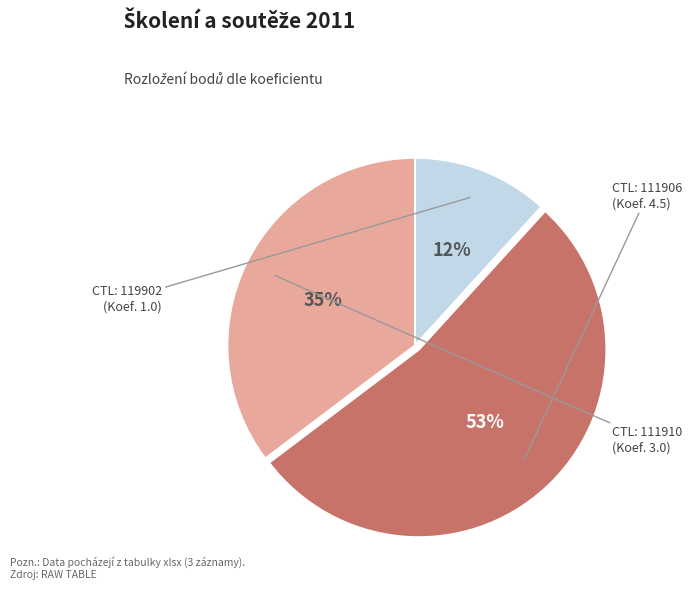

To the nearest percent, what is the difference between the largest and smallest slice percentages?

41%